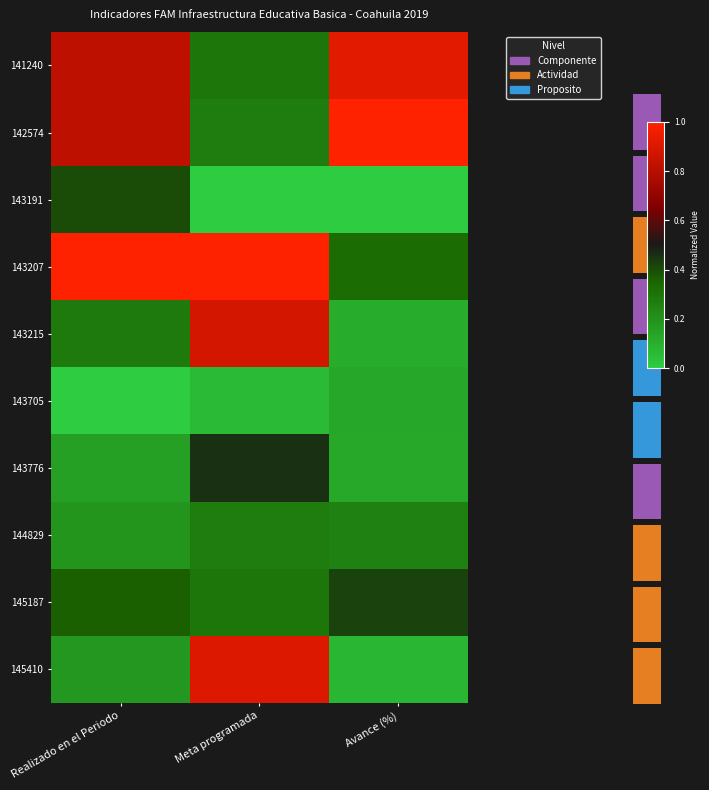

List the labels in order of 143207 value, largest first.

Realizado en el Periodo, Meta programada, Avance (%)